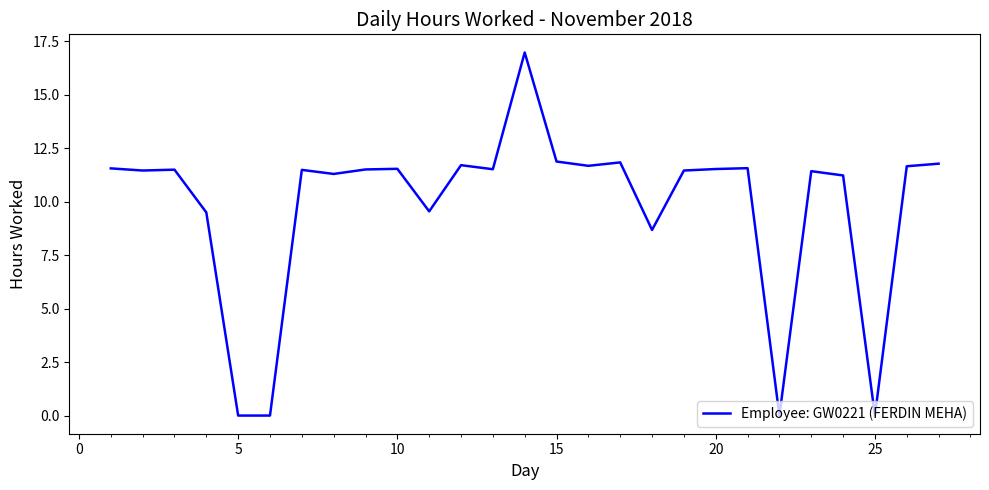

What is the maximum value shown in the chart?

17.0